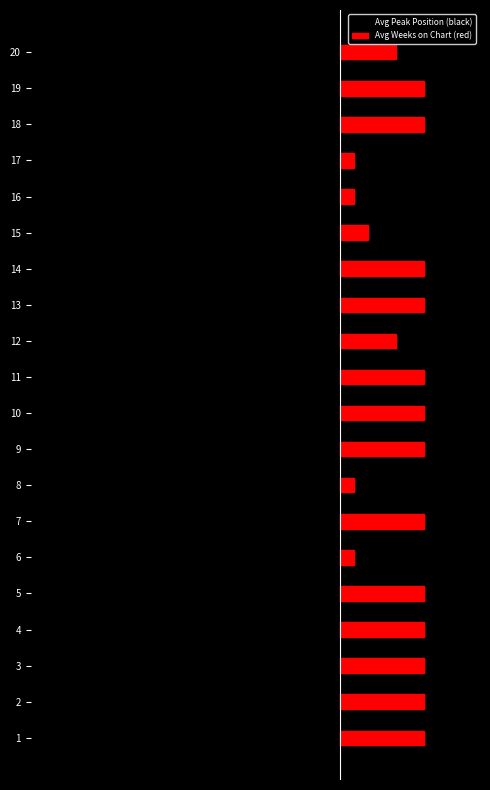

Which series has the largest total across all categories?

Avg Weeks on Chart (red)